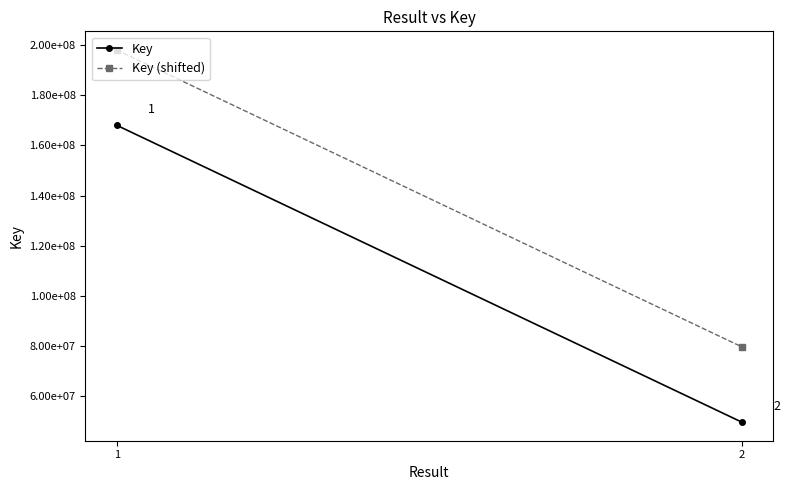

List the series in order of their overall mean, highest first.

Key (shifted), Key